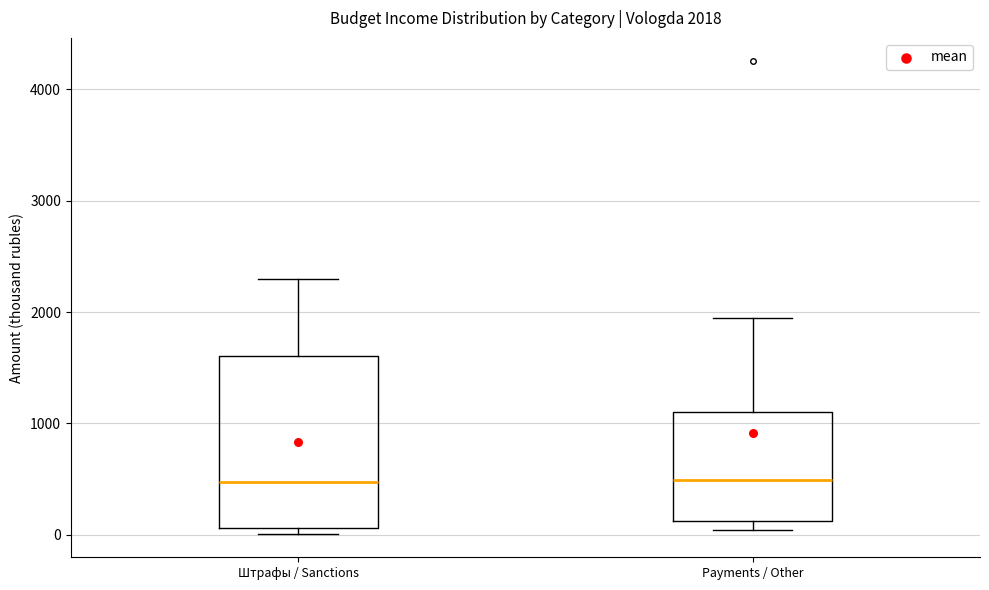

Which box is the tallest, from its lower edge to its upper edge?

Штрафы / Sanctions